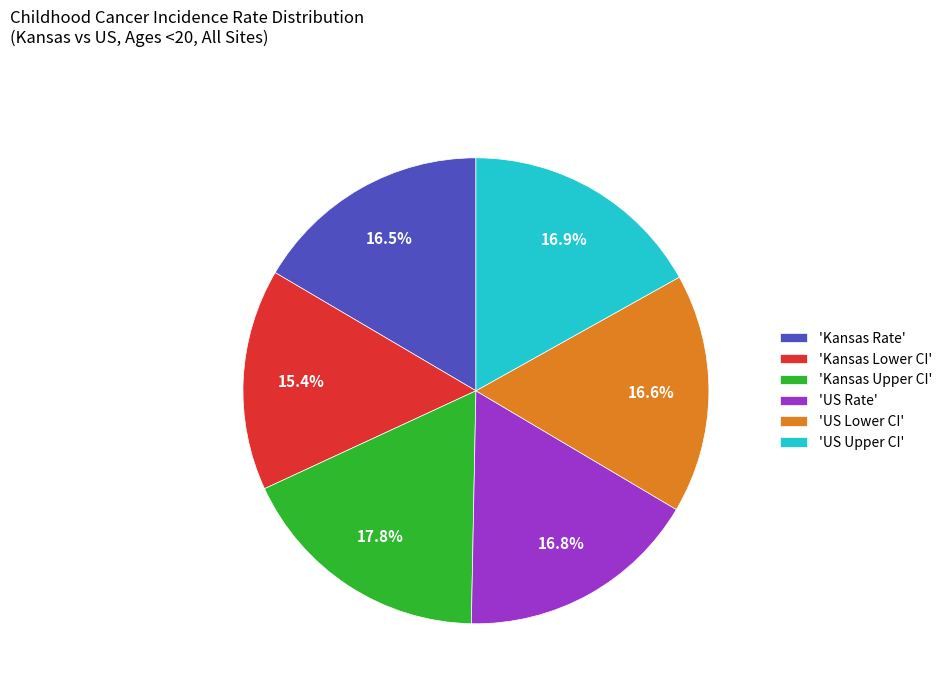

Approximately how many times larger is the value at 'Kansas Rate' compared to 'US Upper CI'?

1.0